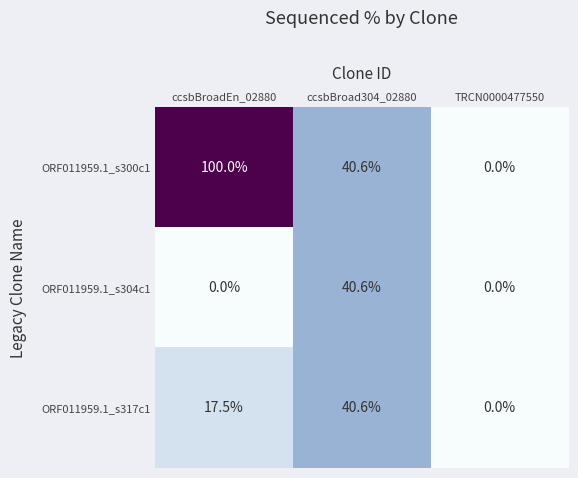

True or false: ORF011959.1_s317c1 has a value of 23.5 at ccsbBroadEn_02880.

False